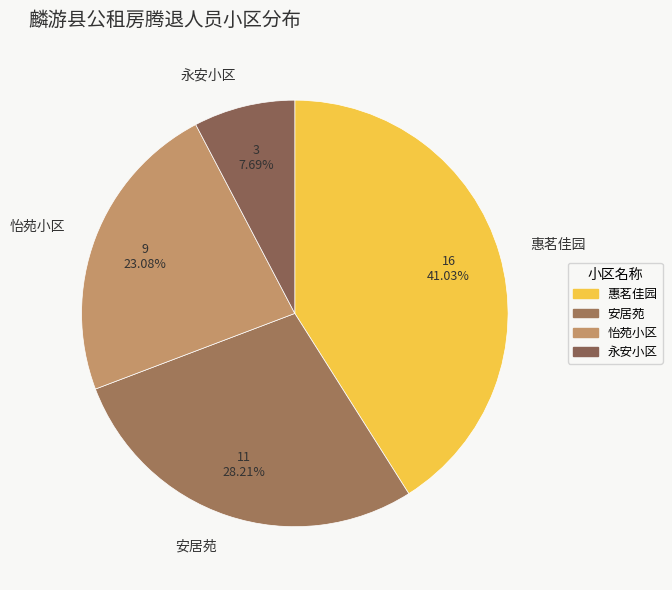

How much of the chart is everything except 怡苑小区?

76.9%